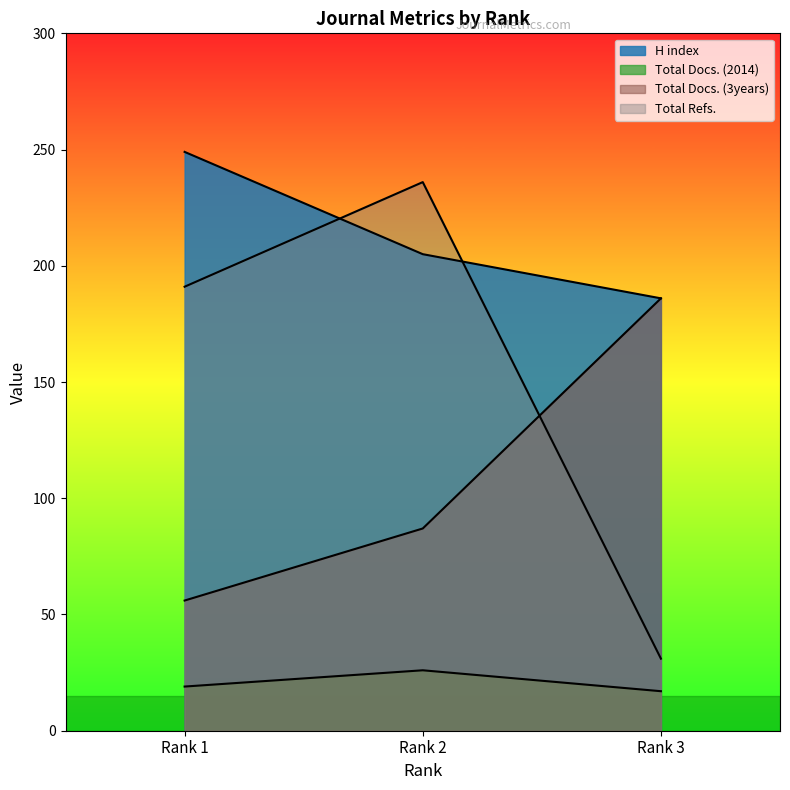

What are all the series names shown in the legend?

H index, Total Docs. (2014), Total Docs. (3years), Total Refs.